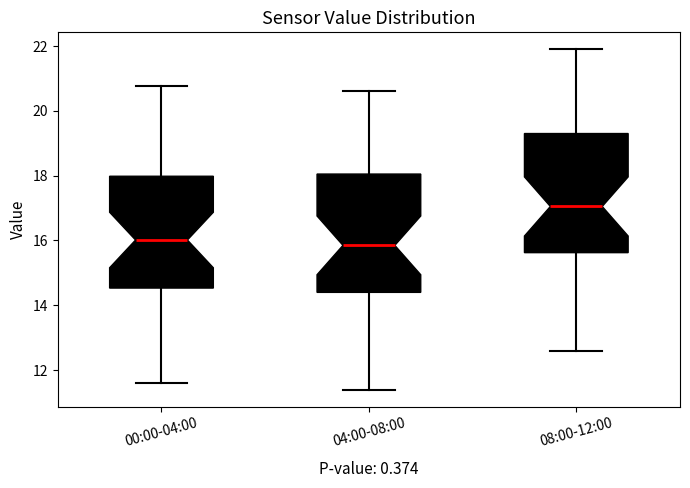

Reading left to right, transcribe this box plot: for each box, give where its median line is, the range the box spans, and where its two whiskers end, as read against the y-axis. The values are not printed on the chart, so give them approximately, as read against the axis.

00:00-04:00: median 16.0, box 14.6 to 18.0, whiskers 11.6 to 20.8
04:00-08:00: median 15.8, box 14.4 to 18.0, whiskers 11.4 to 20.6
08:00-12:00: median 17.0, box 15.6 to 19.4, whiskers 12.6 to 22.0